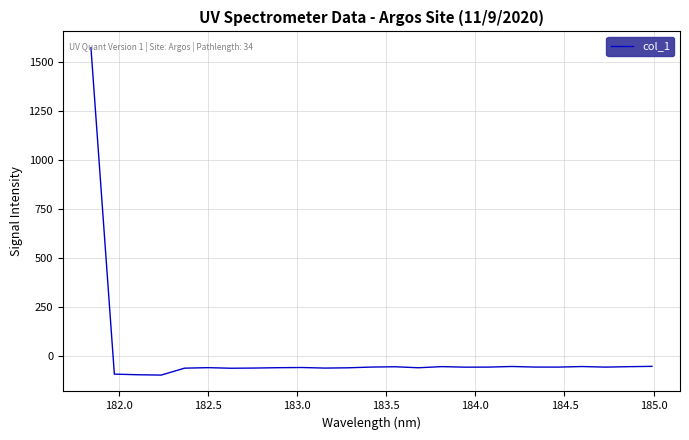

What is the difference between the maximum and minimum values?

1670.5